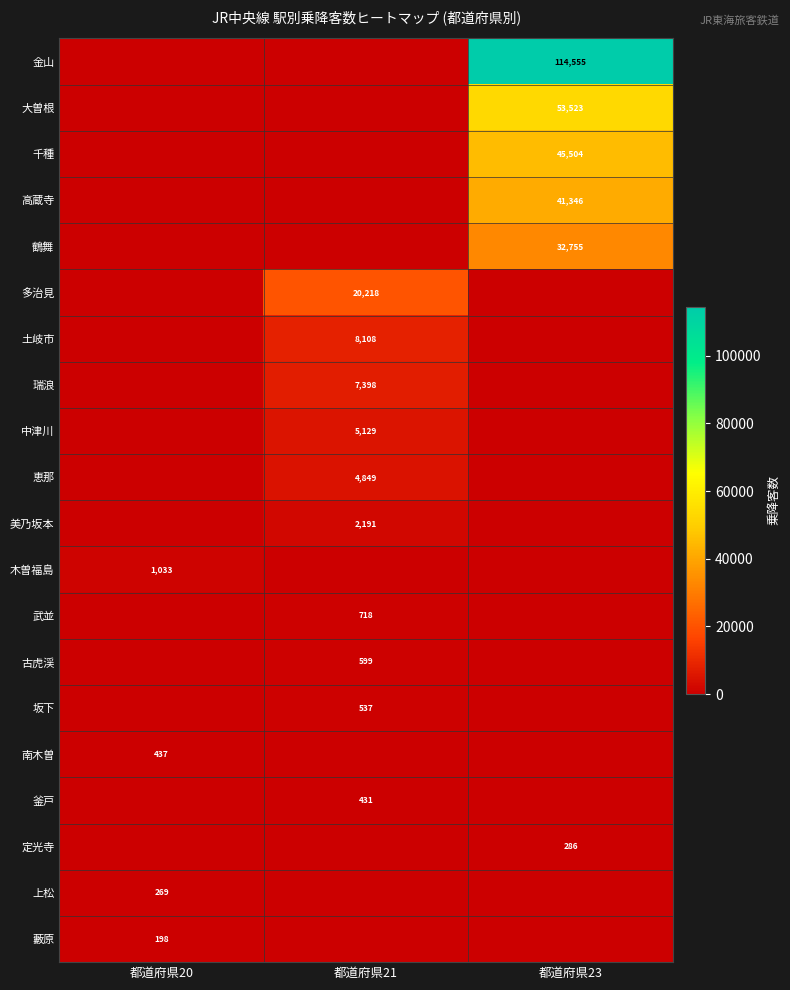

Is it true that 釜戸 equals 431 at 都道府県21?

True